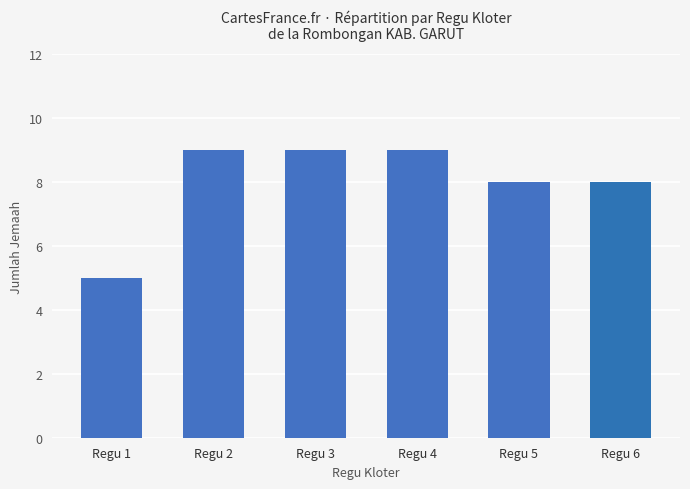

How many values are between 8 and 9?

5